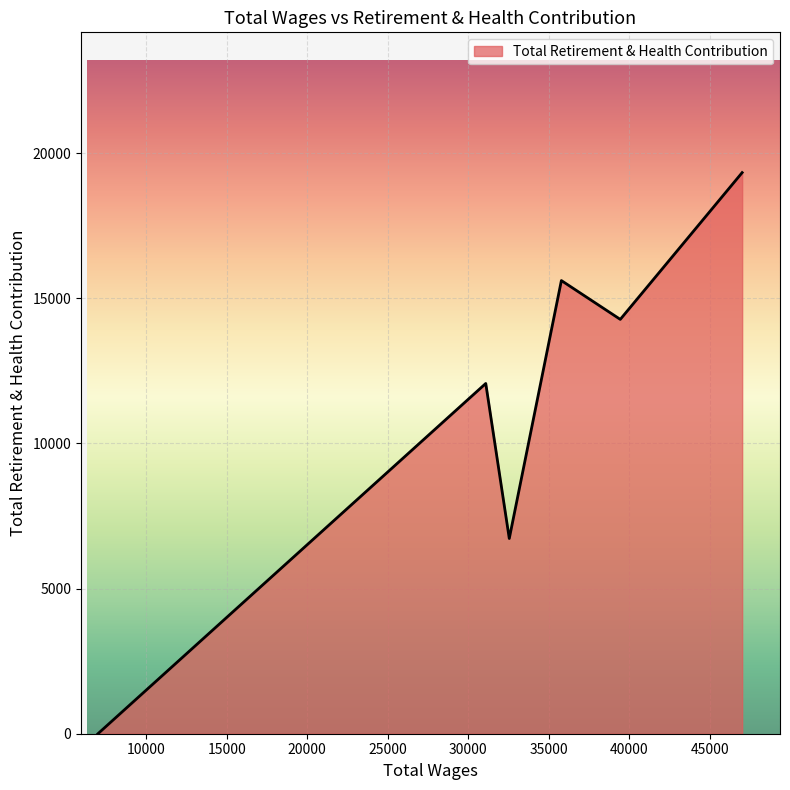

What is the maximum value shown in the chart?

19330